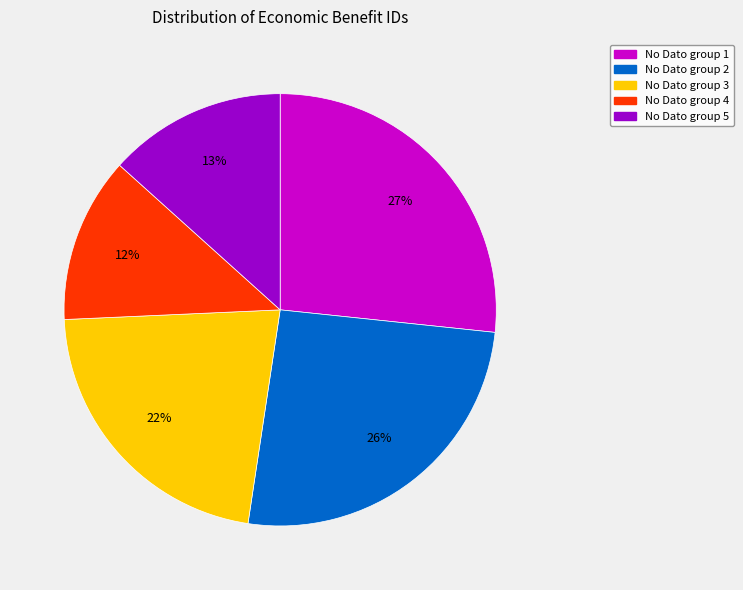

Is it true that No Dato group 4 is 12% of the pie?

True